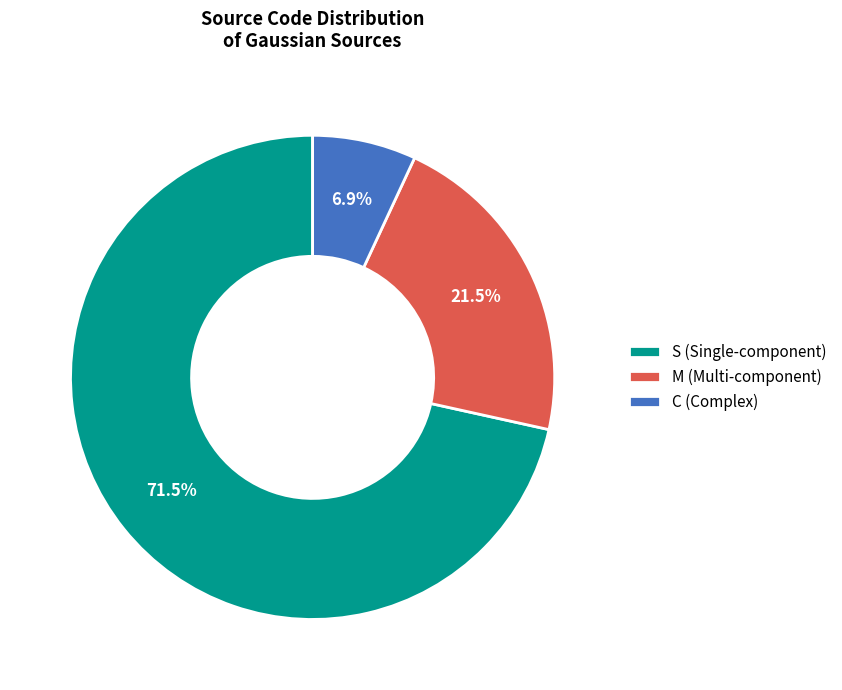

Is there any slice that represents more than half of the pie?

Yes